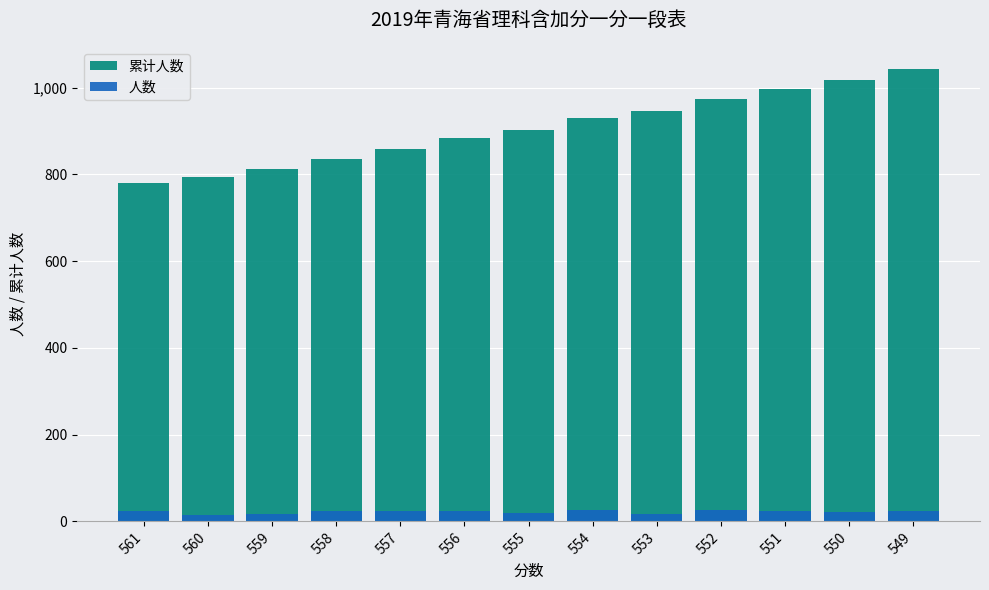

Rank the series by their average value, from lowest to highest.

人数, 累计人数